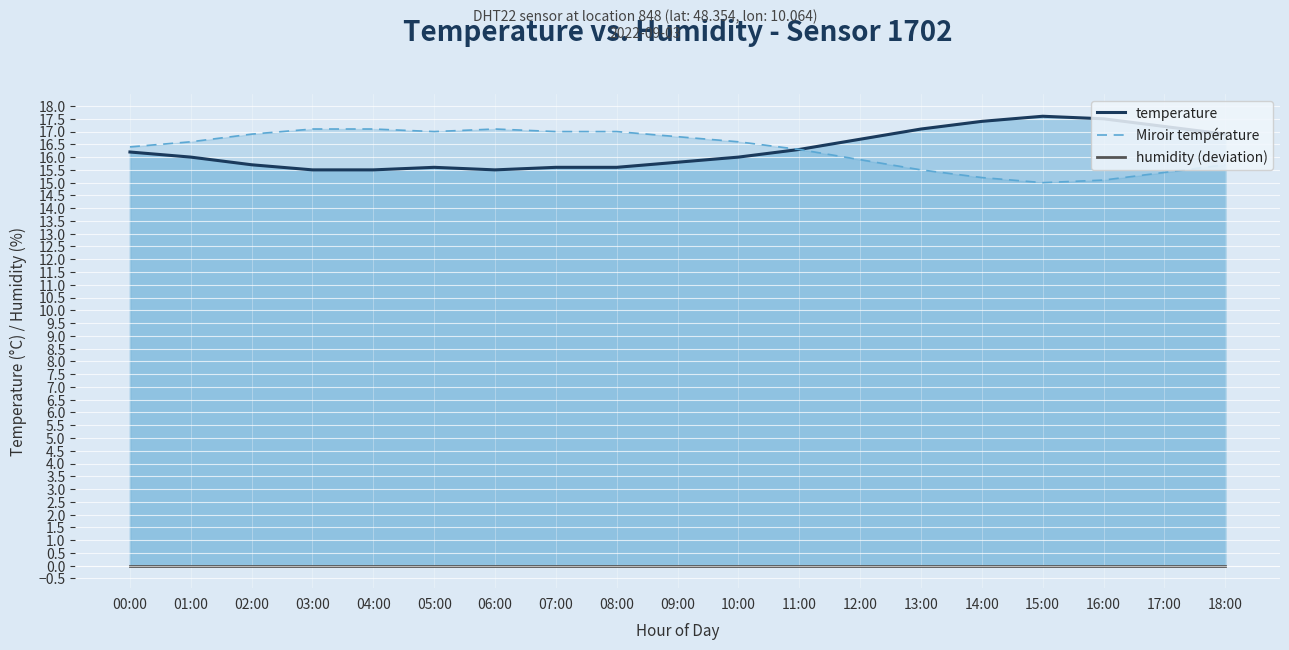

How many lines are shown in the chart?

3